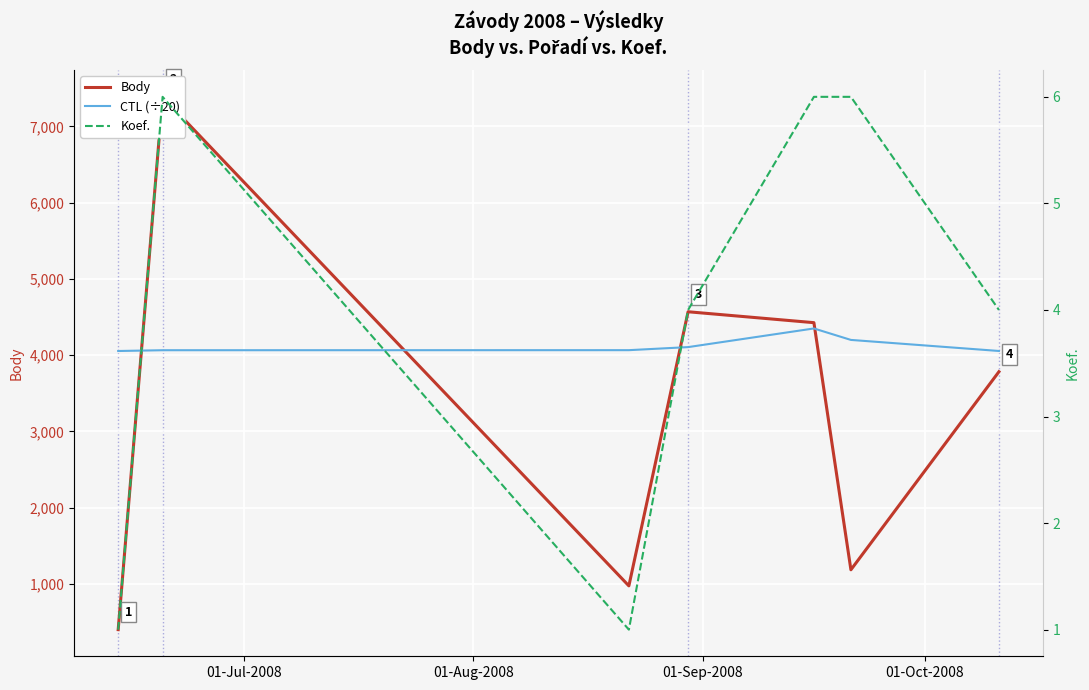

How many data points in Koef. are less than 4?

2